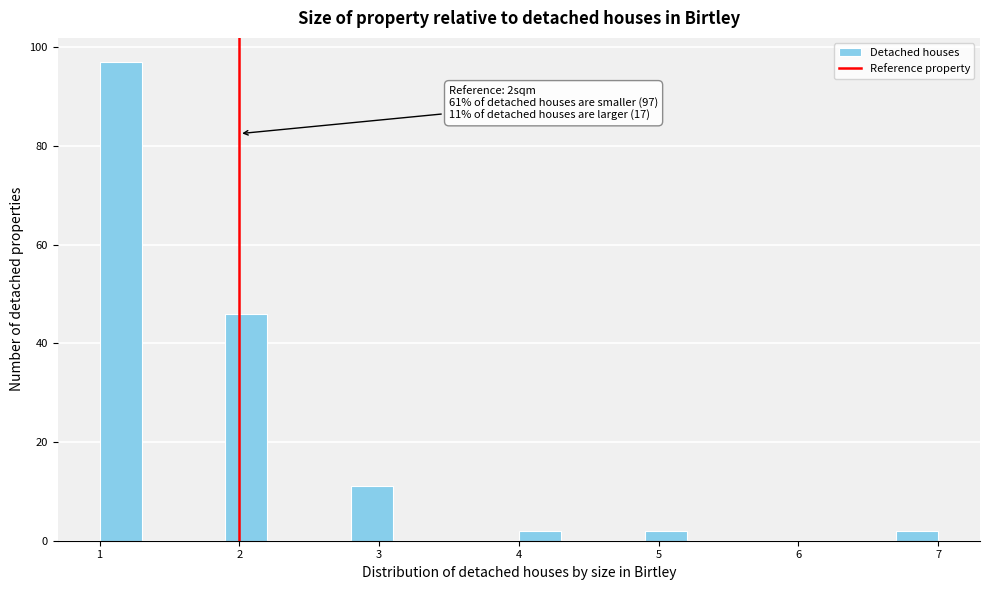

Around what value on the x-axis is the tallest bar? Give the approximate position of its centre, as read against the axis.

1.2